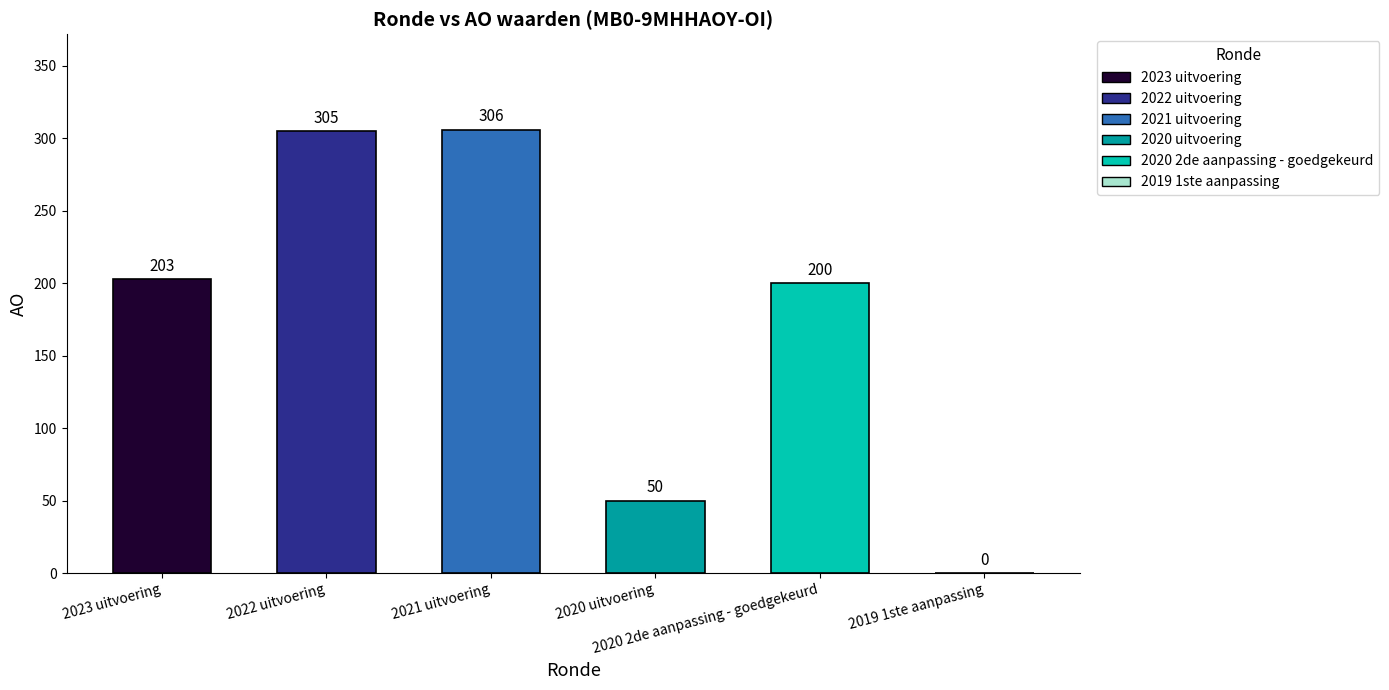

Are the bars horizontal?

No